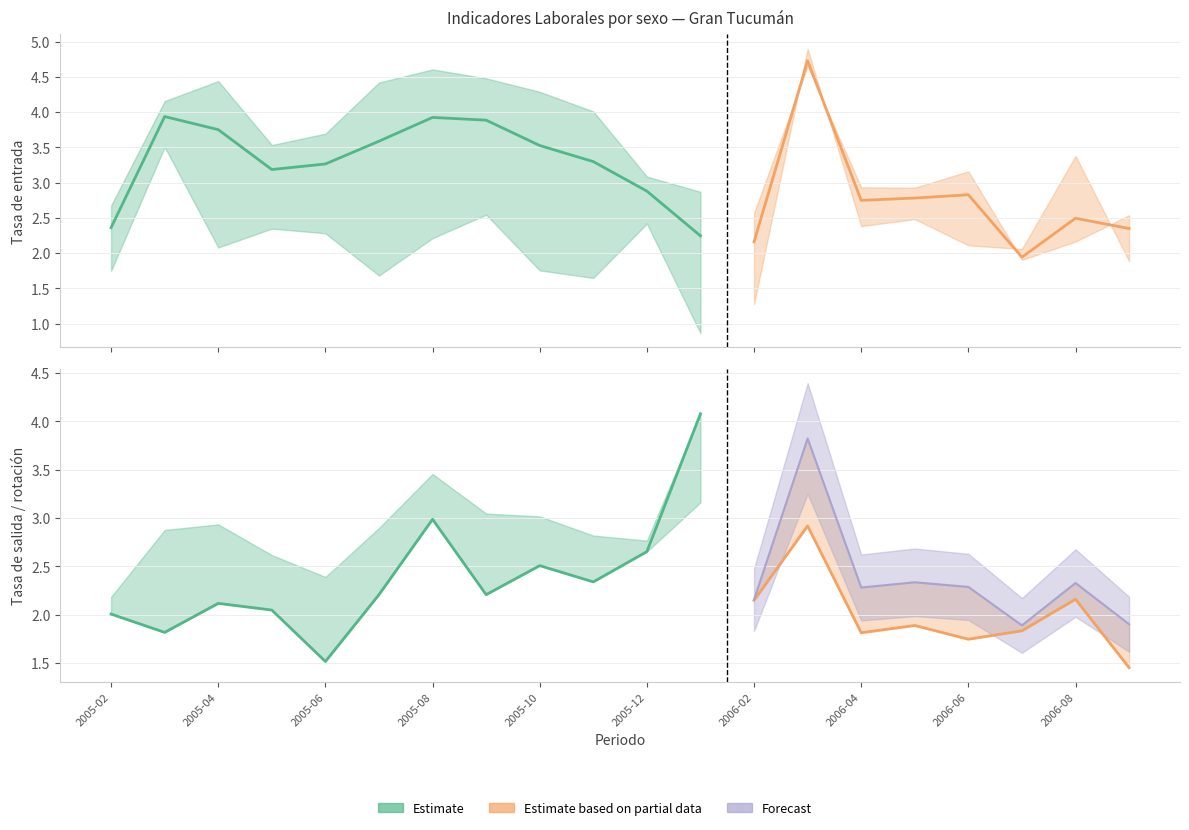

What is the sum of the Tasa de salida Total values at 2005-09 and 2005-08?

5.2